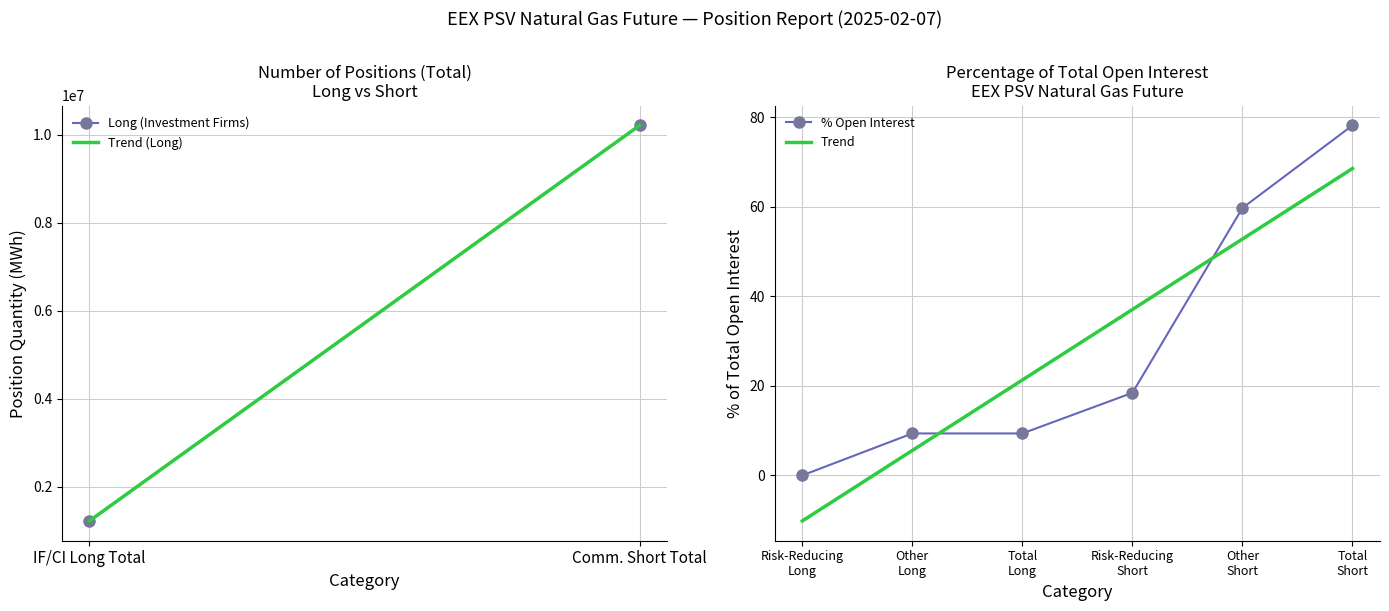

What is the maximum value for Trend?

68.5